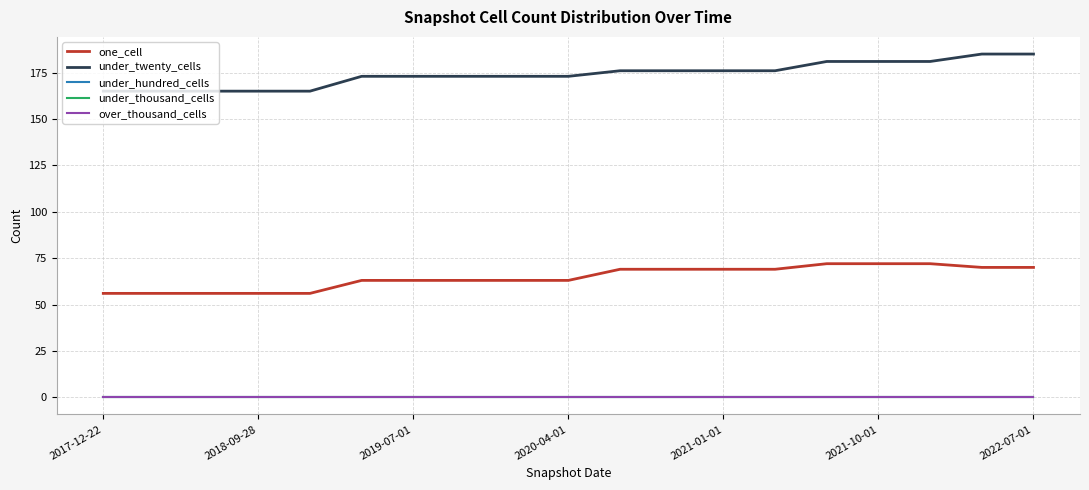

How many lines are shown in the chart?

5